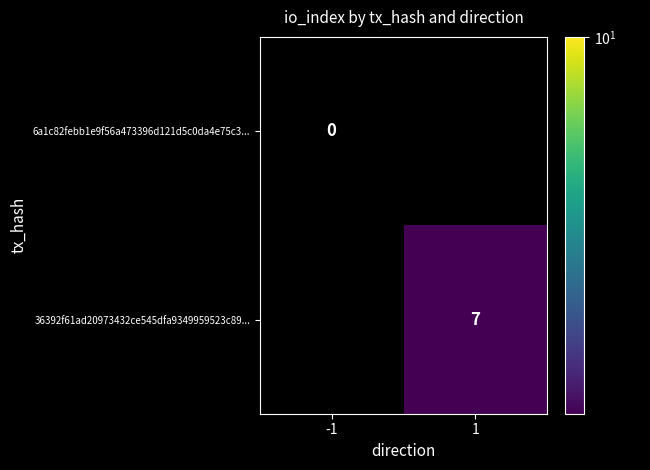

Rank the categories by 36392f61ad20973432ce545dfa9349959523c89... value from lowest to highest.

-1, 1